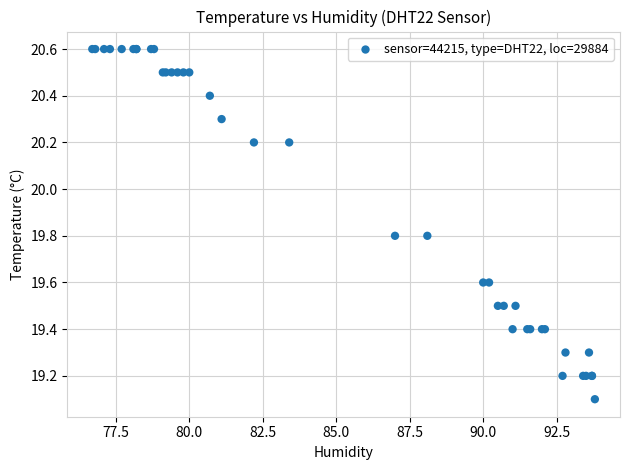

What Y value in the scatter plot is closest to 19?

19.1